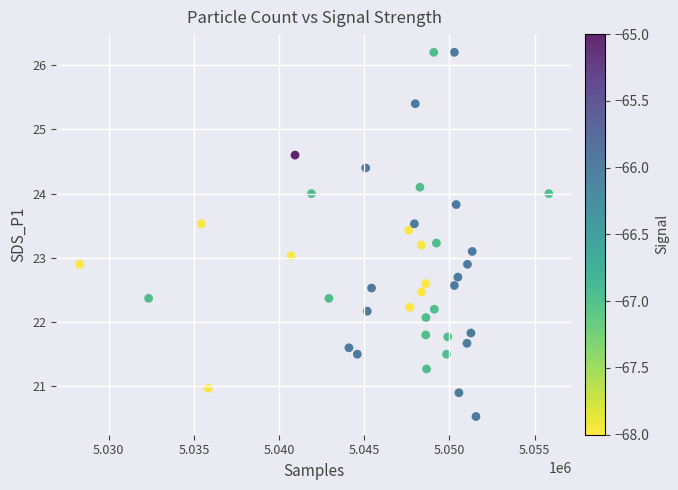

What is the range of X values (max minus min)?

27537.0